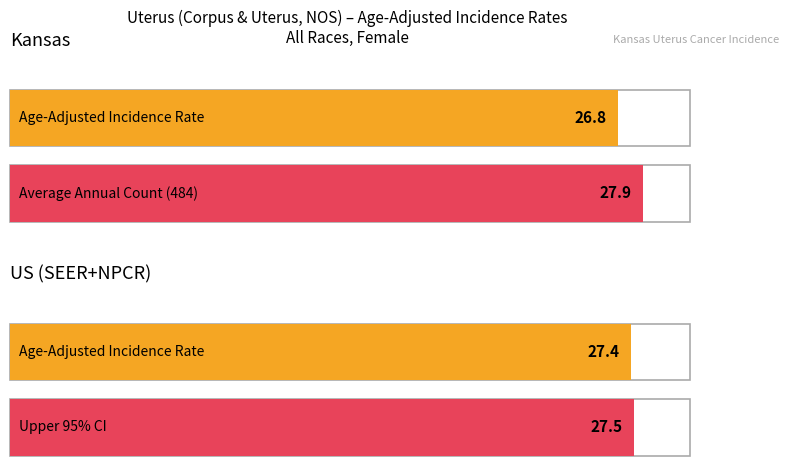

At how many categories does at least one series exceed 26?

2